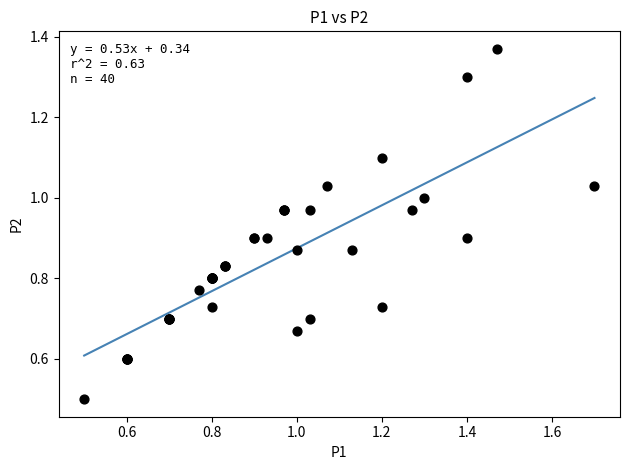

What Y value in the scatter plot is closest to 0?

0.5